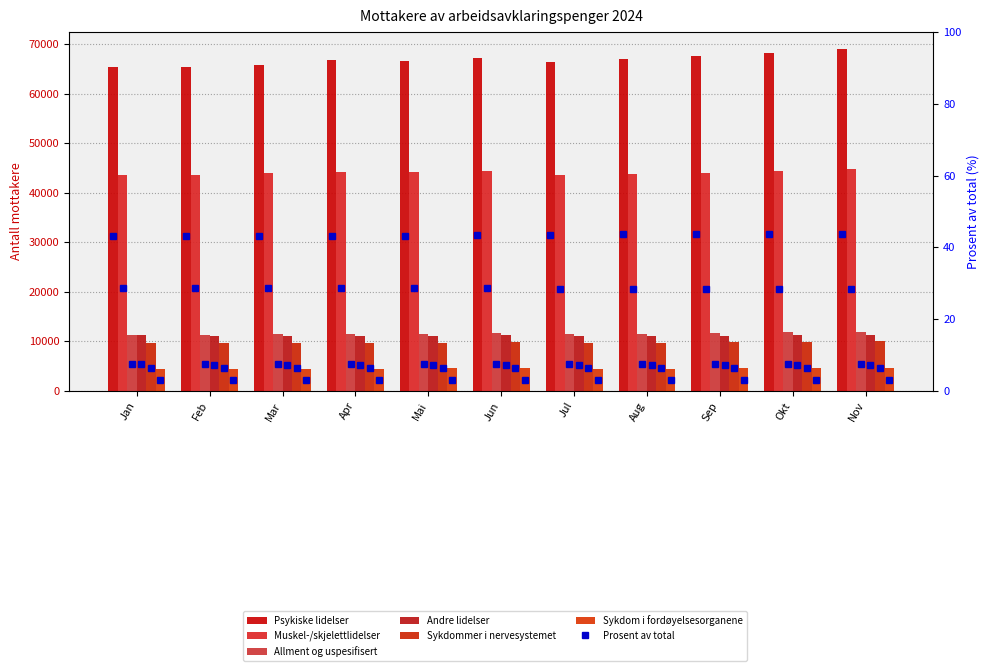

Count the number of categories in the chart.

11